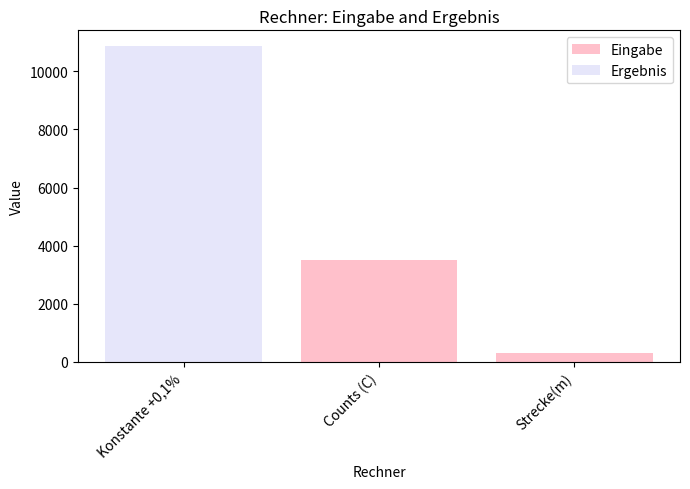

At which label is Eingabe closest to 1750?

Strecke(m)